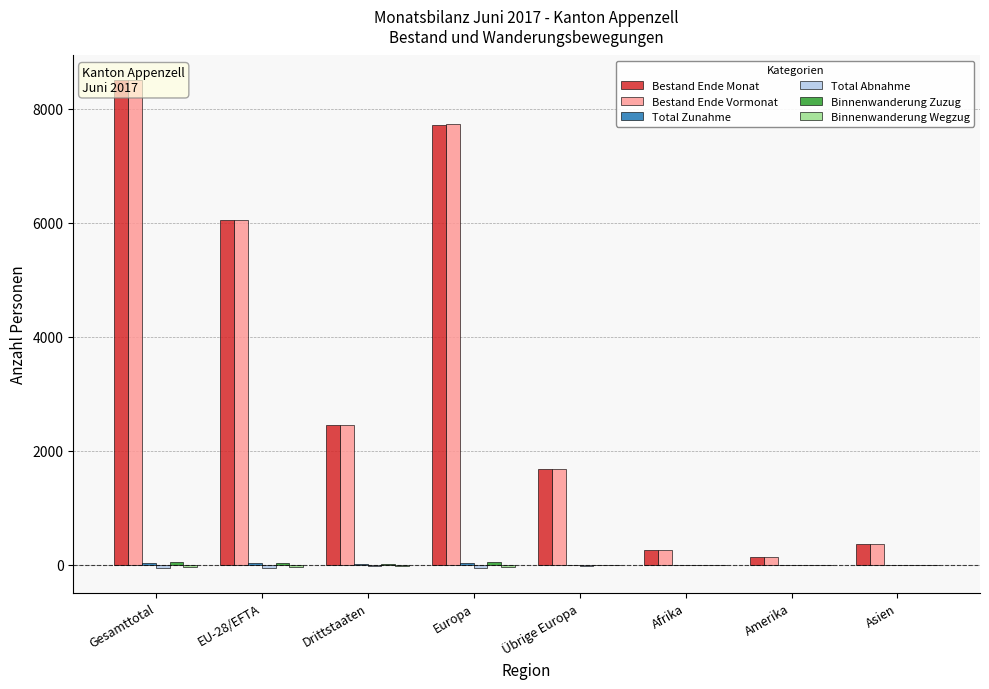

How many data points in Binnenwanderung Zuzug are above 9?

3